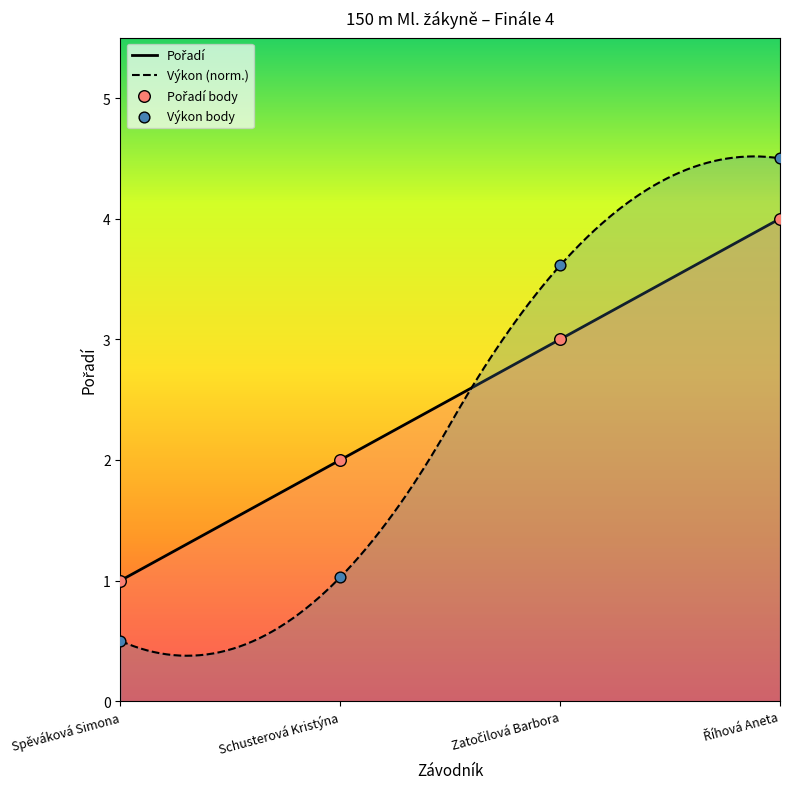

Between Spěváková Simona and Schusterová Kristýna, which is larger?

Schusterová Kristýna